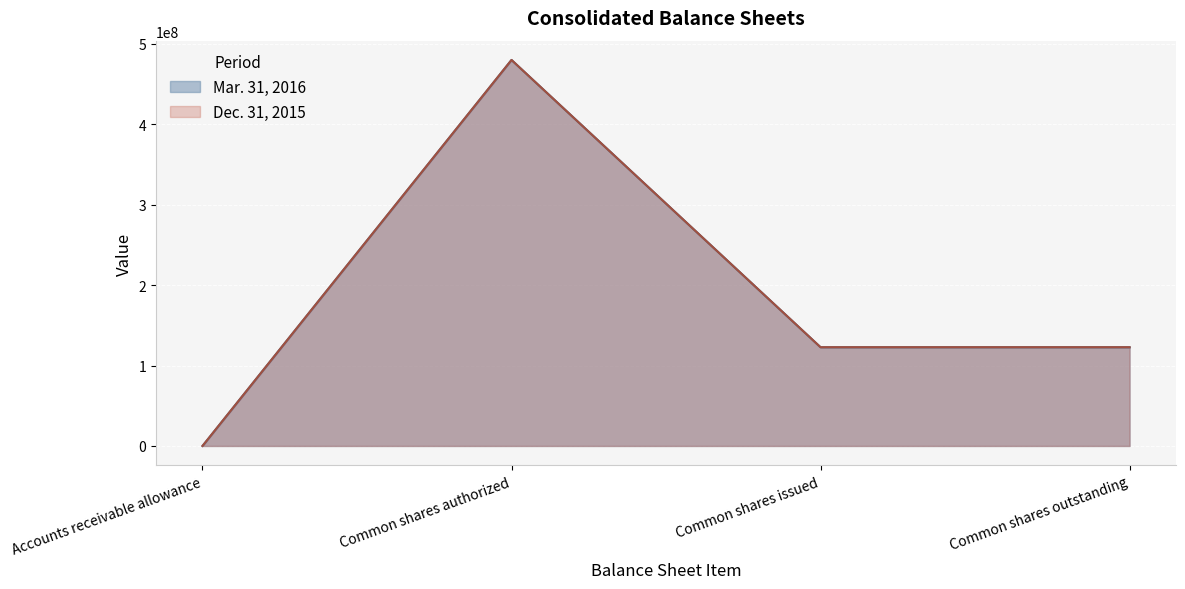

How many lines are shown in the chart?

2